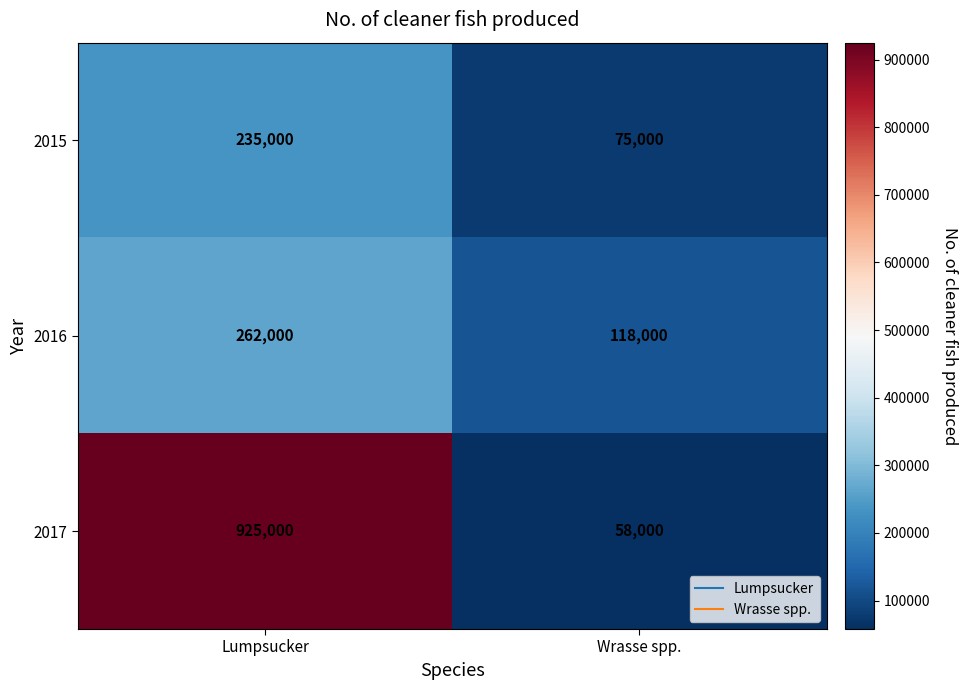

Rank the series by their maximum value, from highest to lowest.

2017, 2016, 2015